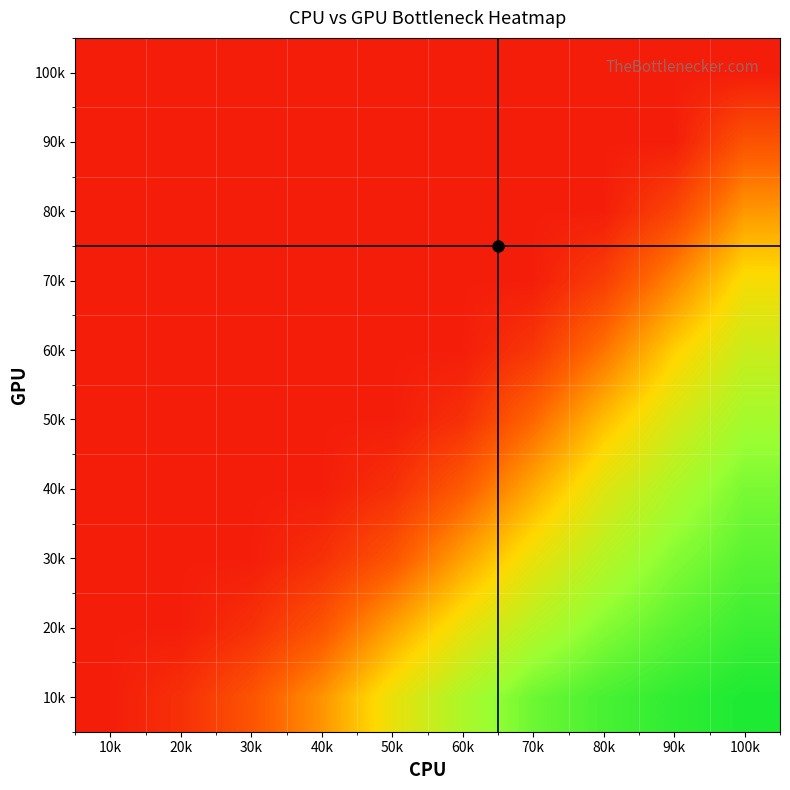

Count the number of categories in the chart.

10